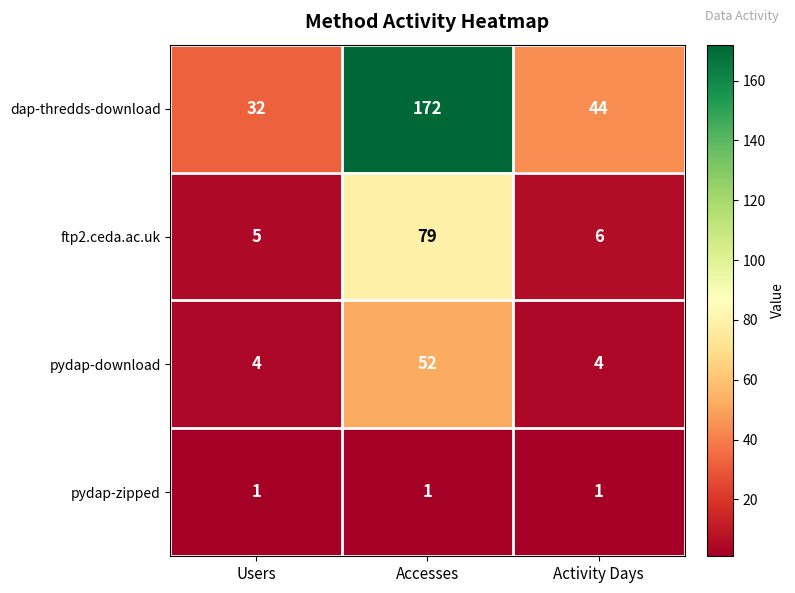

Between Users and Activity Days, which series saw the biggest shift?

dap-thredds-download